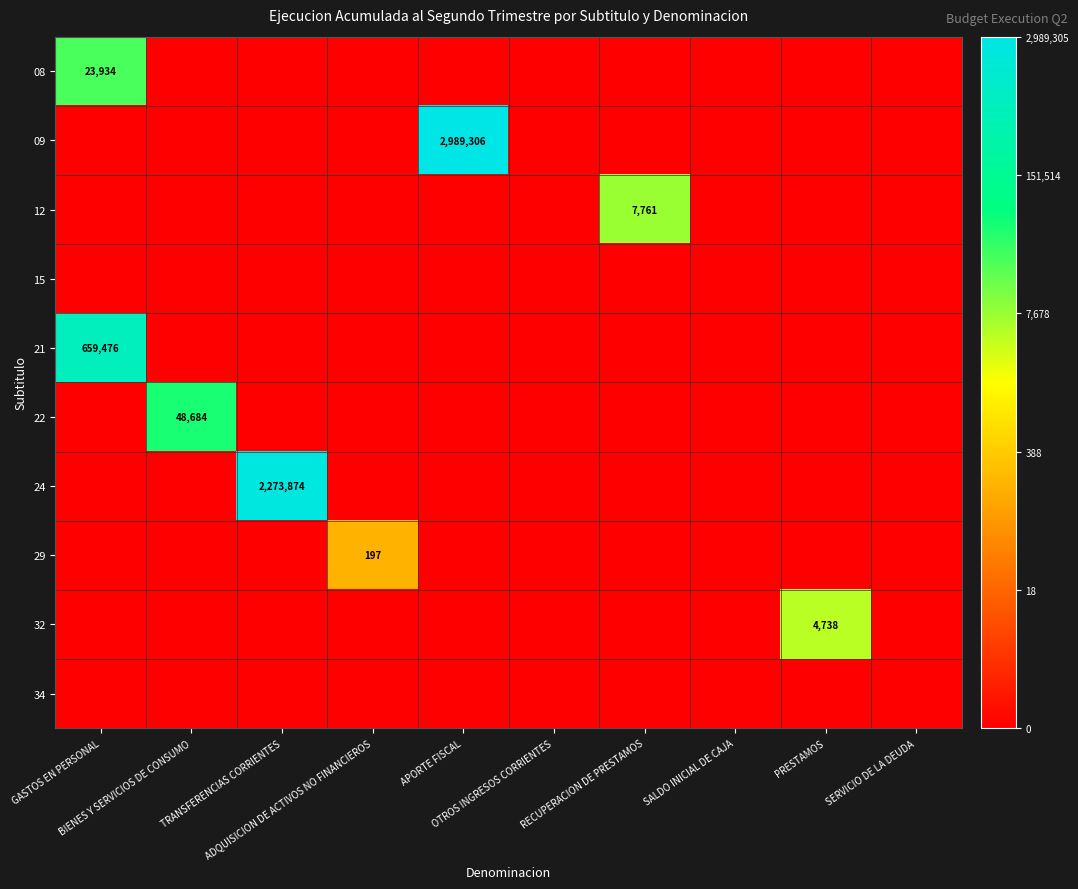

The 09 series shows -10.2 at SERVICIO DE LA DEUDA. True or false?

False